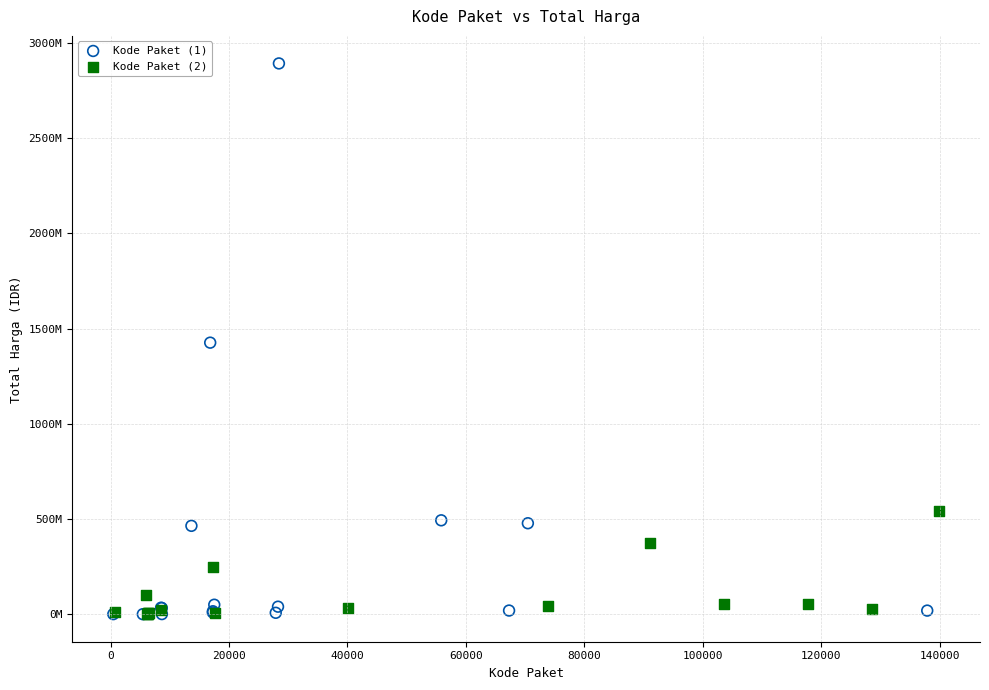

What are all the series names shown in the legend?

Kode Paket (1), Kode Paket (2)